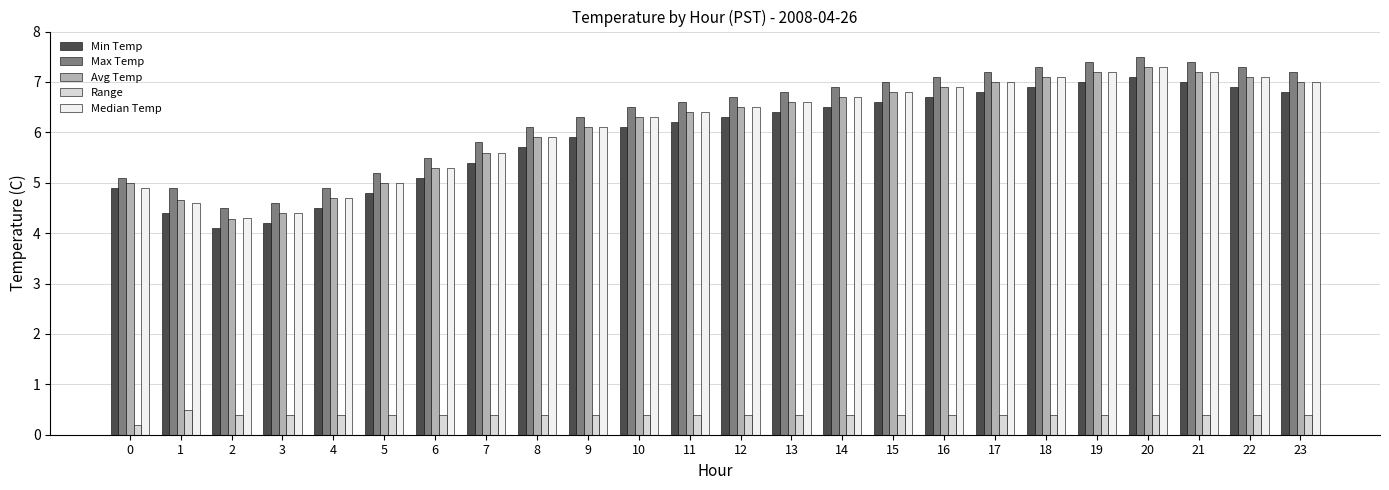

Reading right to left, list all the values displayed in this chart.

Min Temp: 6.8	6.9	7.0	7.1	7.0	6.9	6.8	6.7	6.6	6.5	6.4	6.3	6.2	6.1	5.9	5.7	5.4	5.1	4.8	4.5	4.2	4.1	4.4	4.9
Max Temp: 7.2	7.3	7.4	7.5	7.4	7.3	7.2	7.1	7.0	6.9	6.8	6.7	6.6	6.5	6.3	6.1	5.8	5.5	5.2	4.9	4.6	4.5	4.9	5.1
Avg Temp: 7.0	7.1	7.2	7.3	7.2	7.1	7.0	6.9	6.8	6.7	6.6	6.5	6.4	6.3	6.1	5.9	5.6	5.3	5.0	4.7	4.4	4.3	4.7	5.0
Range: 0.4	0.4	0.4	0.4	0.4	0.4	0.4	0.4	0.4	0.4	0.4	0.4	0.4	0.4	0.4	0.4	0.4	0.4	0.4	0.4	0.4	0.4	0.5	0.2
Median Temp: 7.0	7.1	7.2	7.3	7.2	7.1	7.0	6.9	6.8	6.7	6.6	6.5	6.4	6.3	6.1	5.9	5.6	5.3	5.0	4.7	4.4	4.3	4.6	4.9